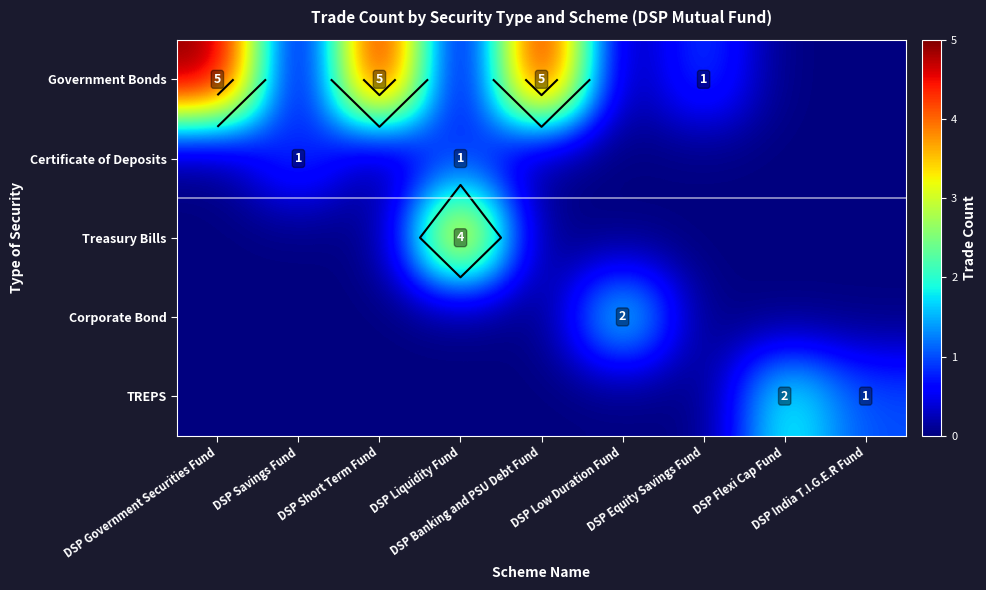

At which label does Corporate Bond reach its peak?

DSP Low Duration Fund